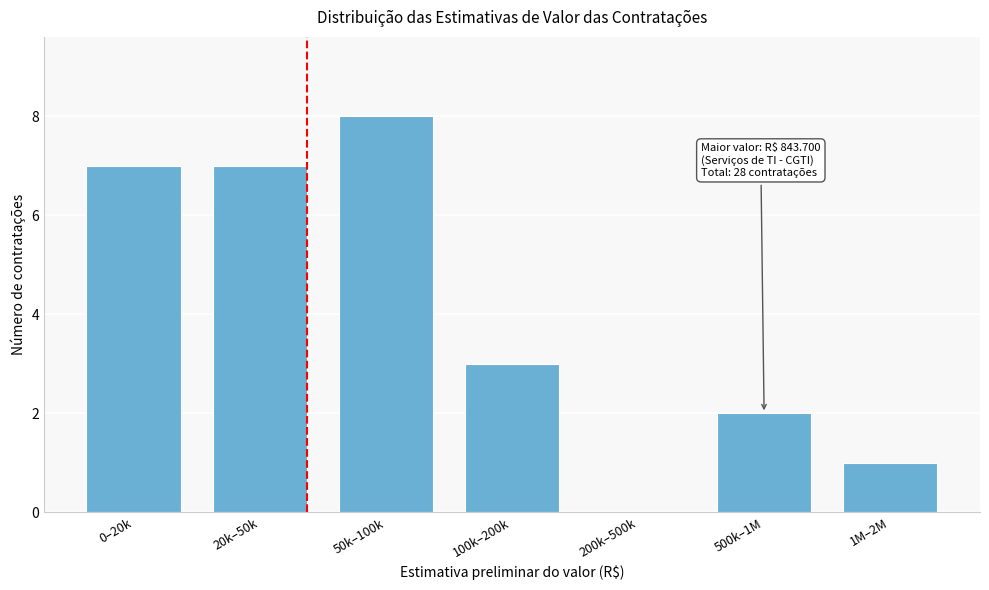

Reading left to right, extract all data points from this chart.

0–20k=7	20k–50k=7	50k–100k=8	100k–200k=3	200k–500k=0	500k–1M=2	1M–2M=1